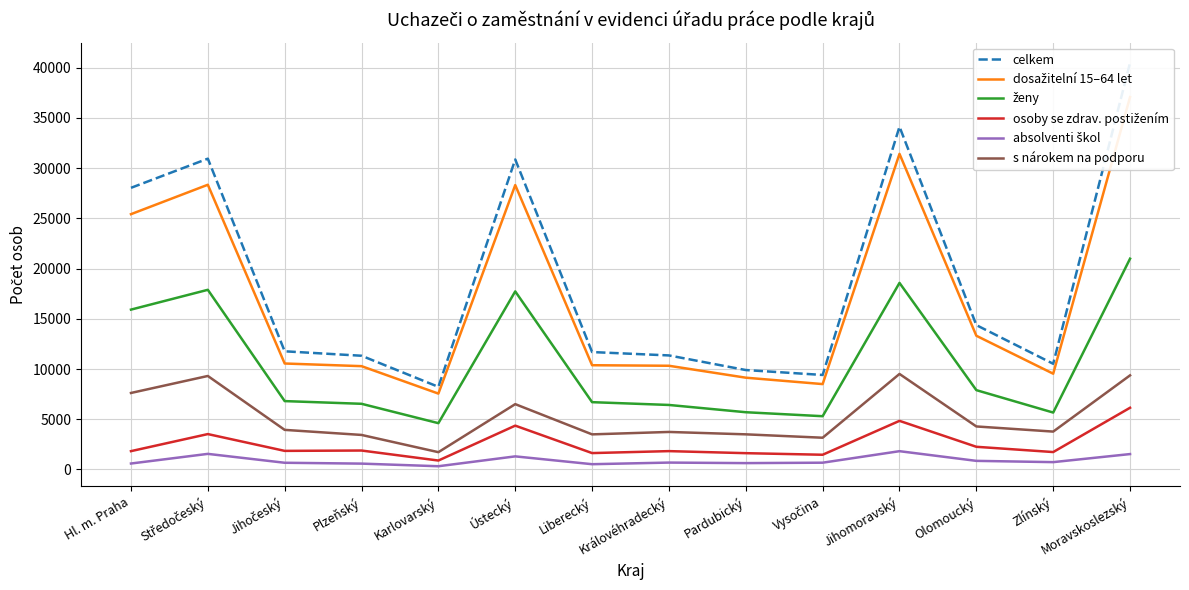

Which category has the lowest value in the celkem series?

Karlovarský